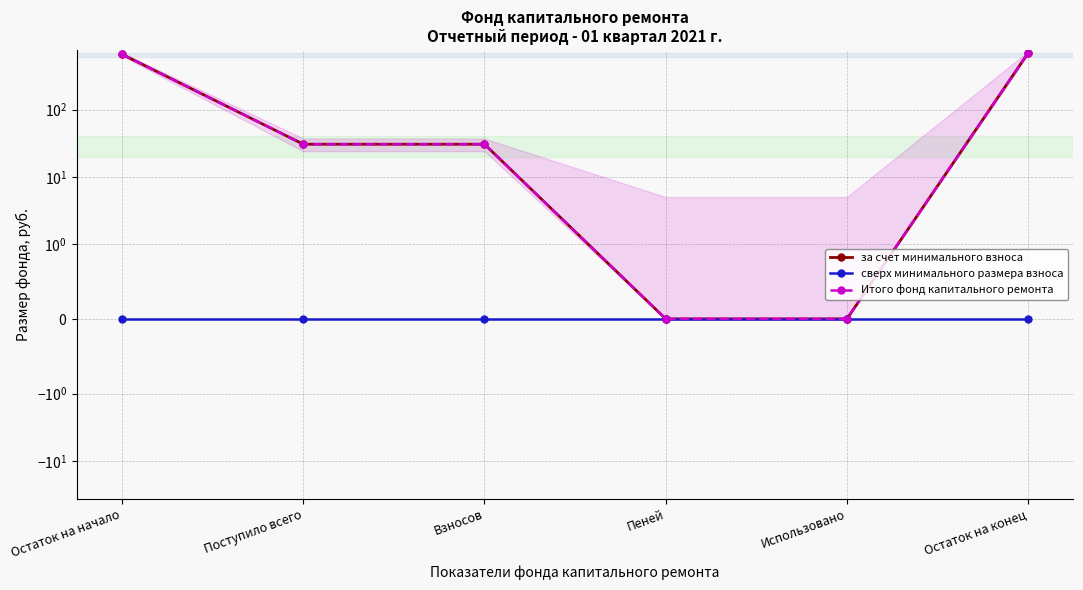

True or false: сверх минимального размера взноса and Итого фонд капитального ремонта intersect in this chart.

False